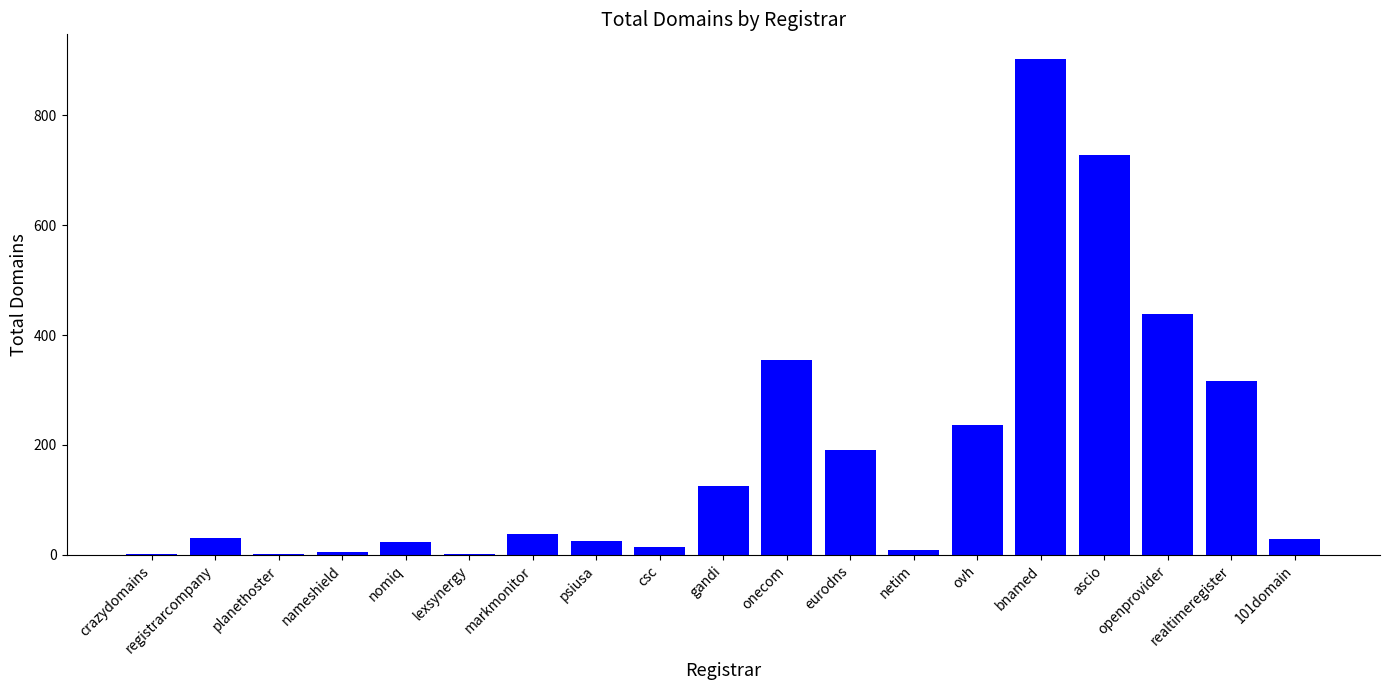

What is the ratio of the value at psiusa to the value at csc?

1.7